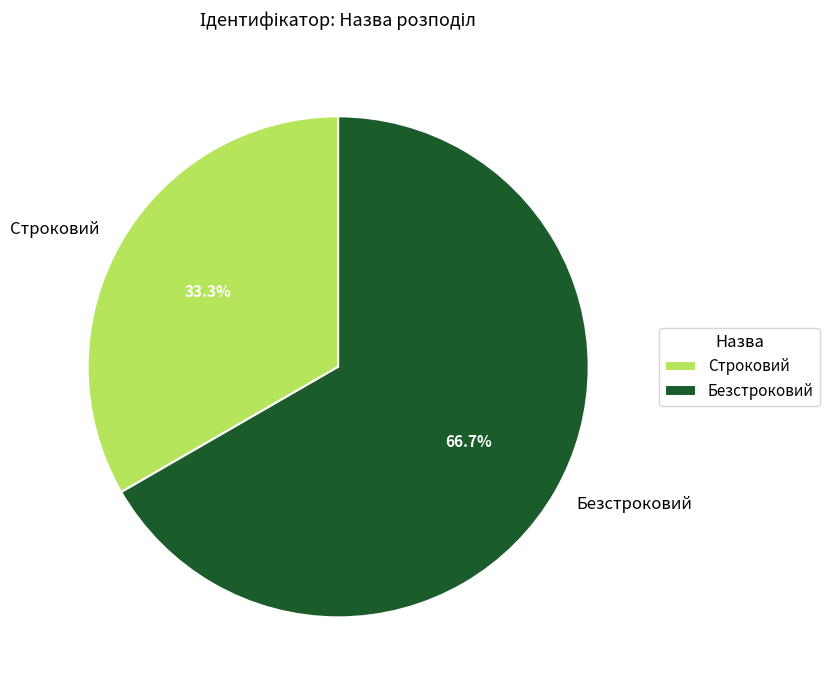

Between Безстроковий and Строковий, which is larger?

Безстроковий